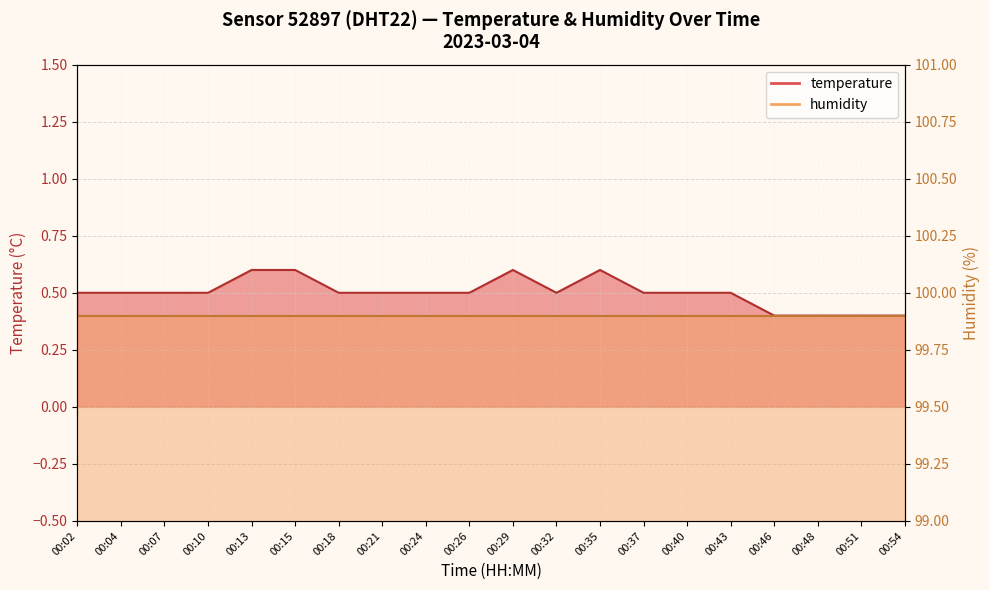

True or false: the data shows 0.4 at 00:46.

True